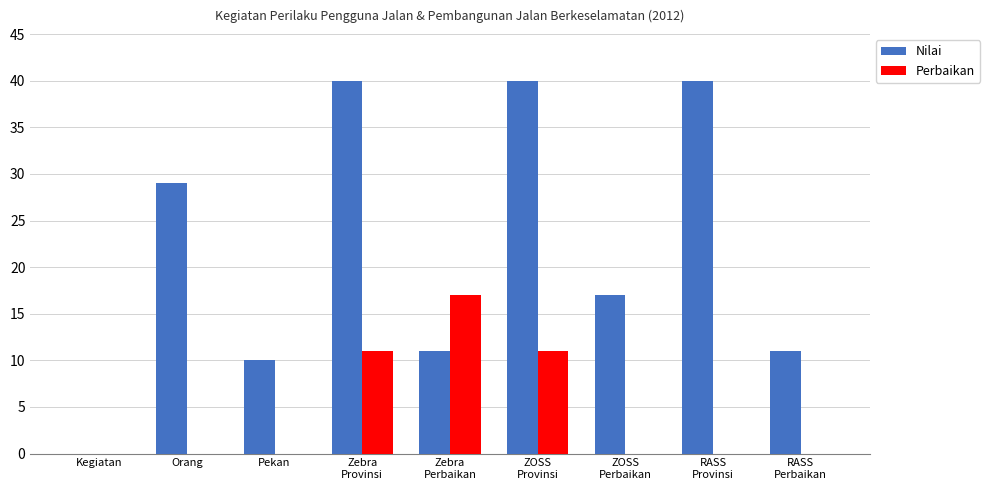

How many distinct data groups are displayed?

2